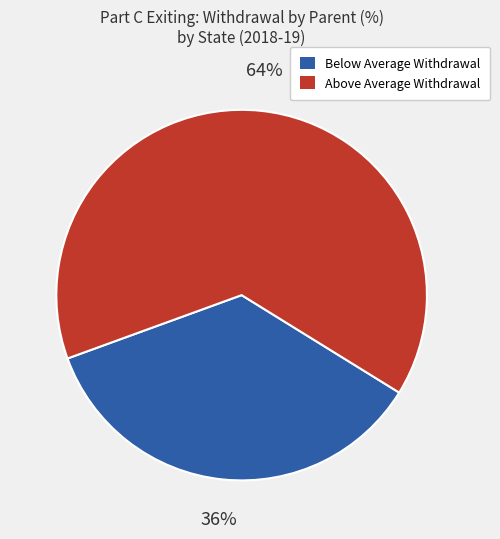

Is it true that Below Average Withdrawal is 49% of the pie?

False